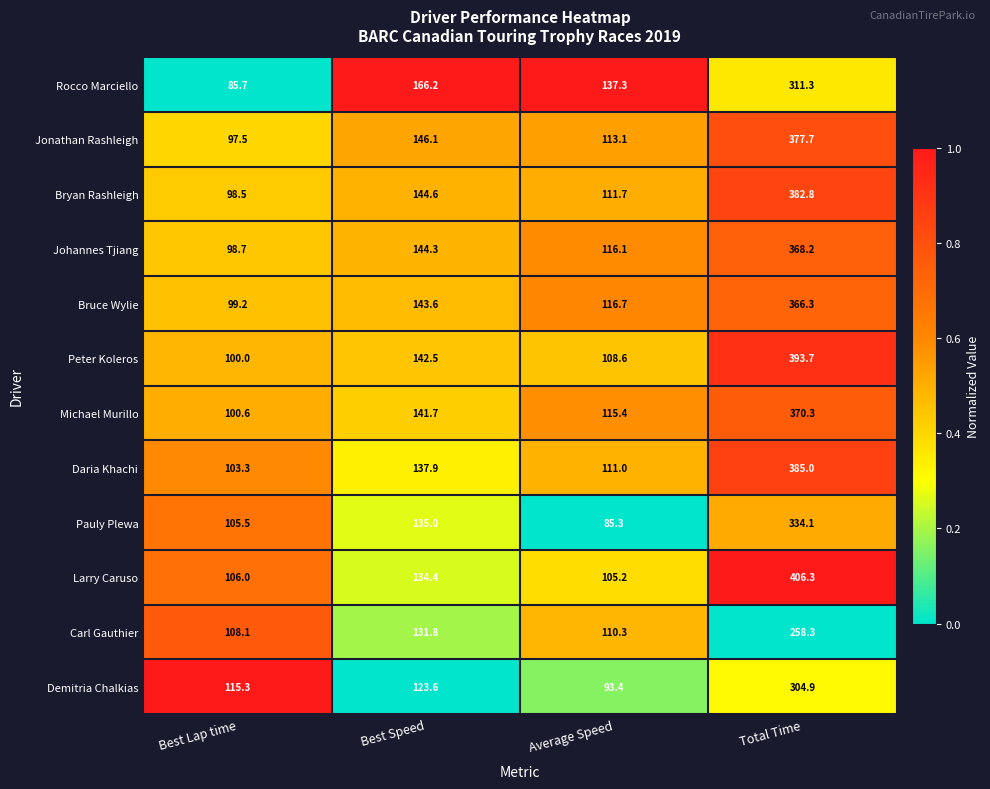

What is the sum of the Peter Koleros values at Total Time and Best Speed?

536.2